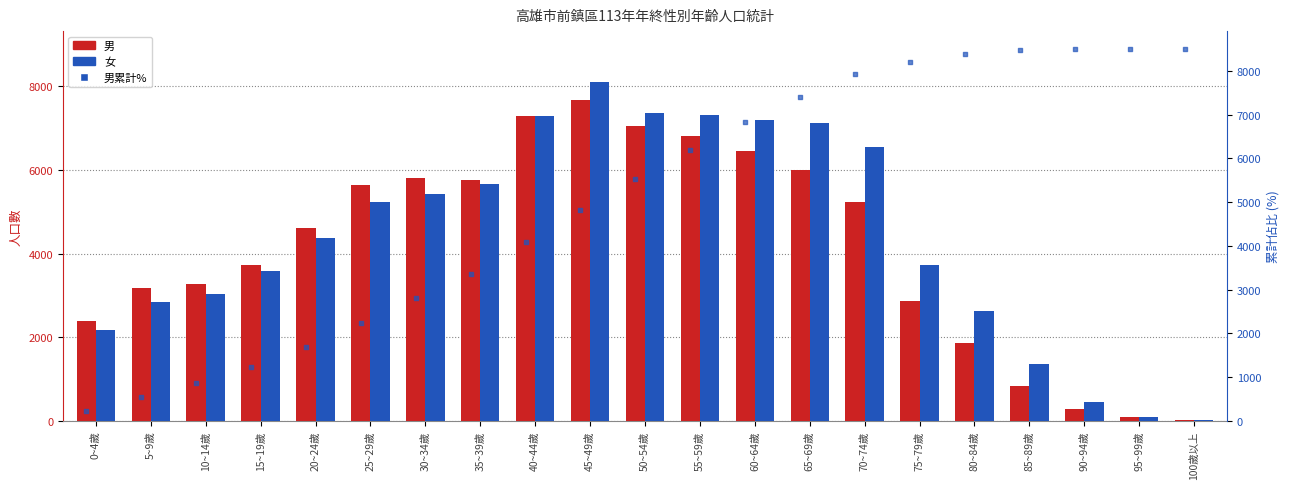

Which series has the largest total across all categories?

男累計%